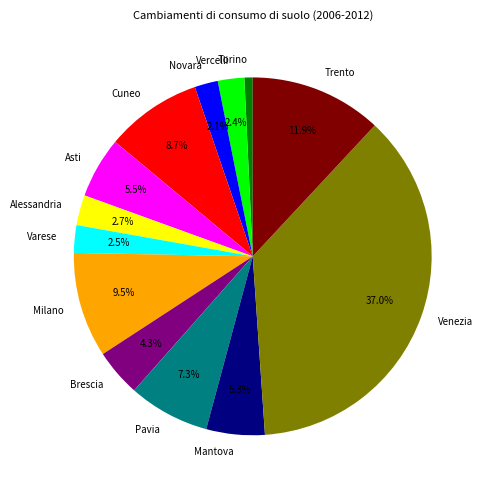

To the nearest percent, what is the difference between the Trento and Mantova slice percentages?

7%